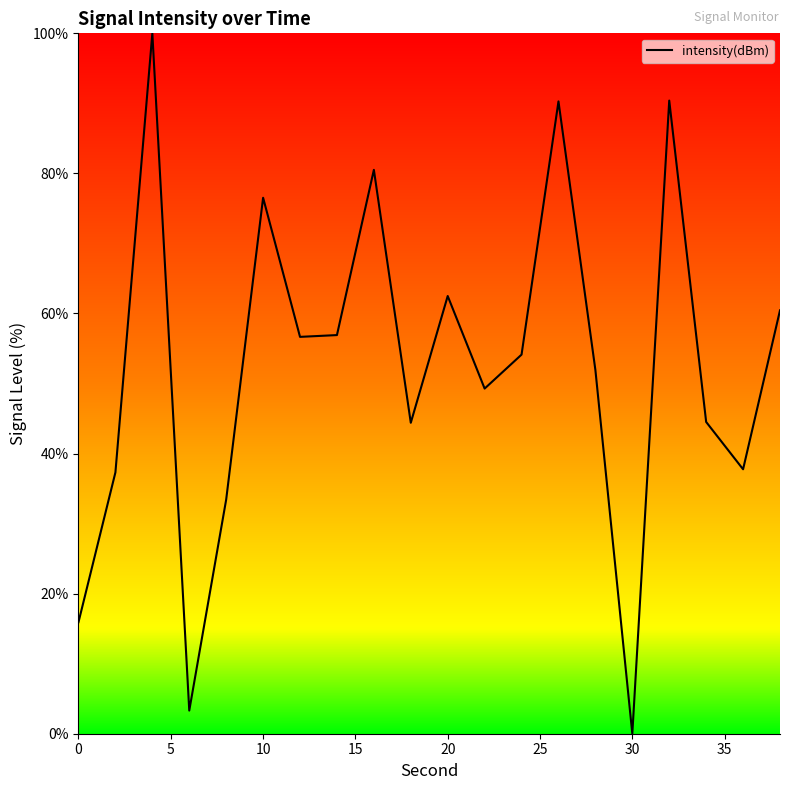

What is the greatest value displayed?

100.0